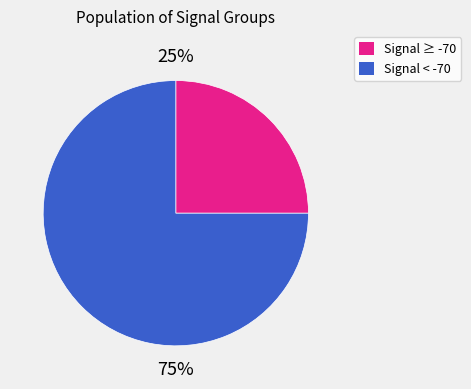

To the nearest percent, what is the difference between the largest and smallest slice percentages?

50%